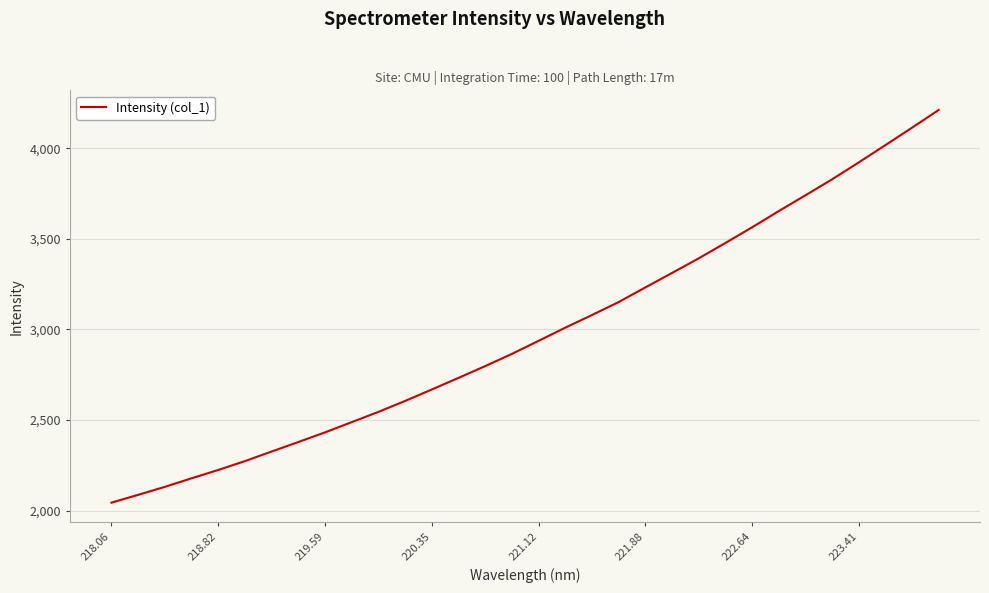

What is the difference between the maximum and minimum values?

2167.9